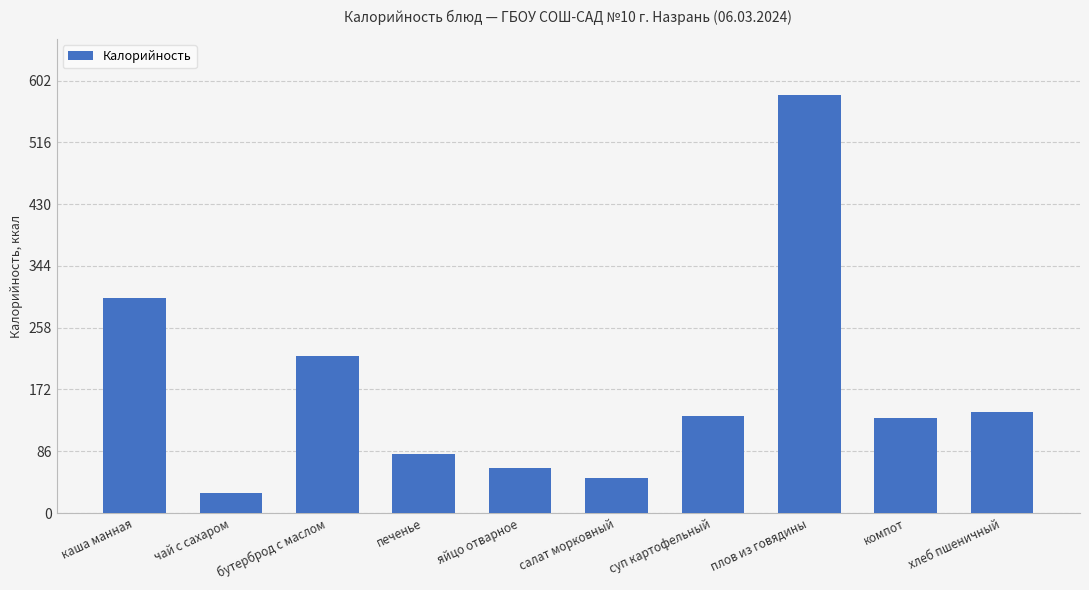

The value at компот is 132.0. True or false?

True